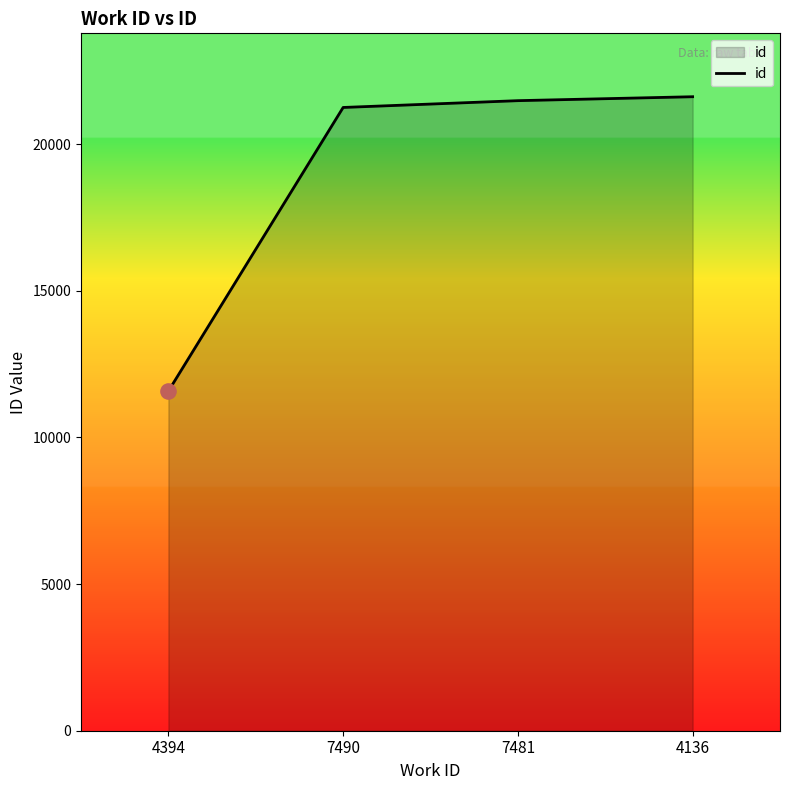

Which has a higher value, 4136 or 7490?

4136